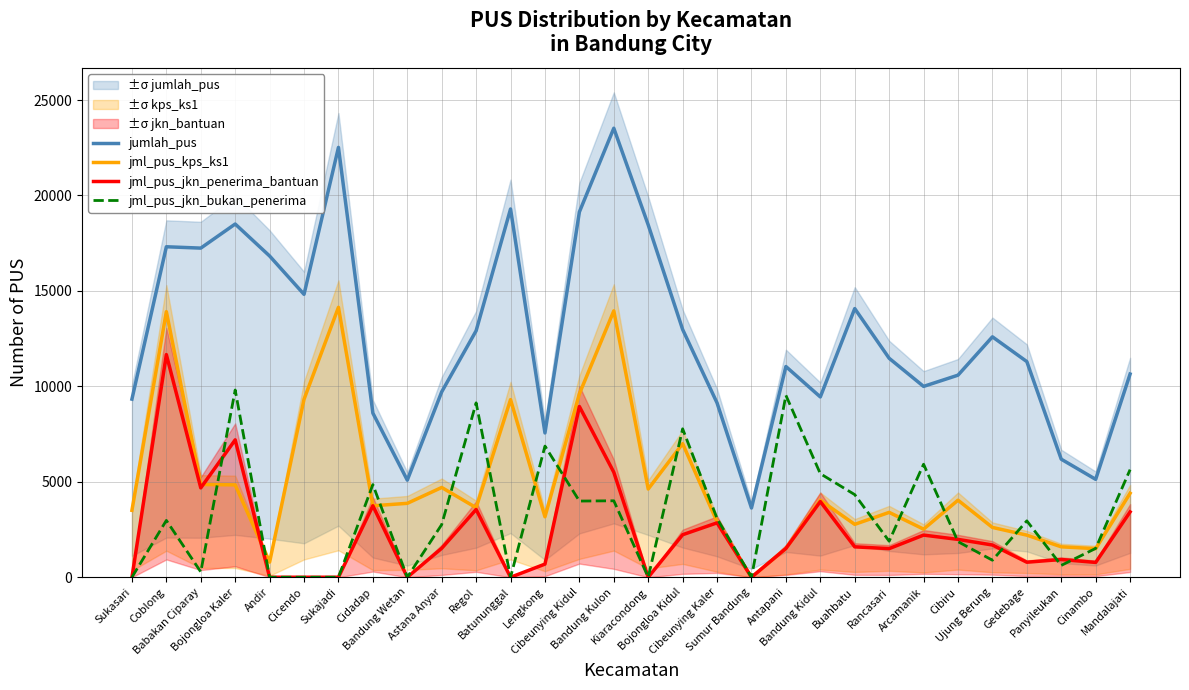

Between Andir and Gedebage, which series saw the biggest shift?

jumlah_pus